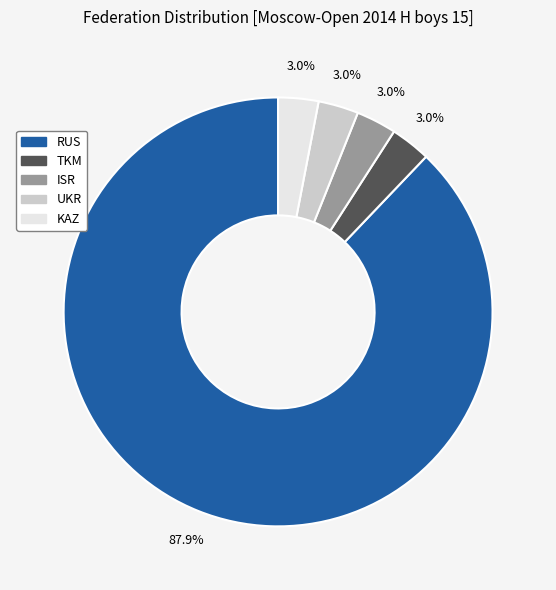

What percentage is the ISR slice, to the nearest percent?

3%